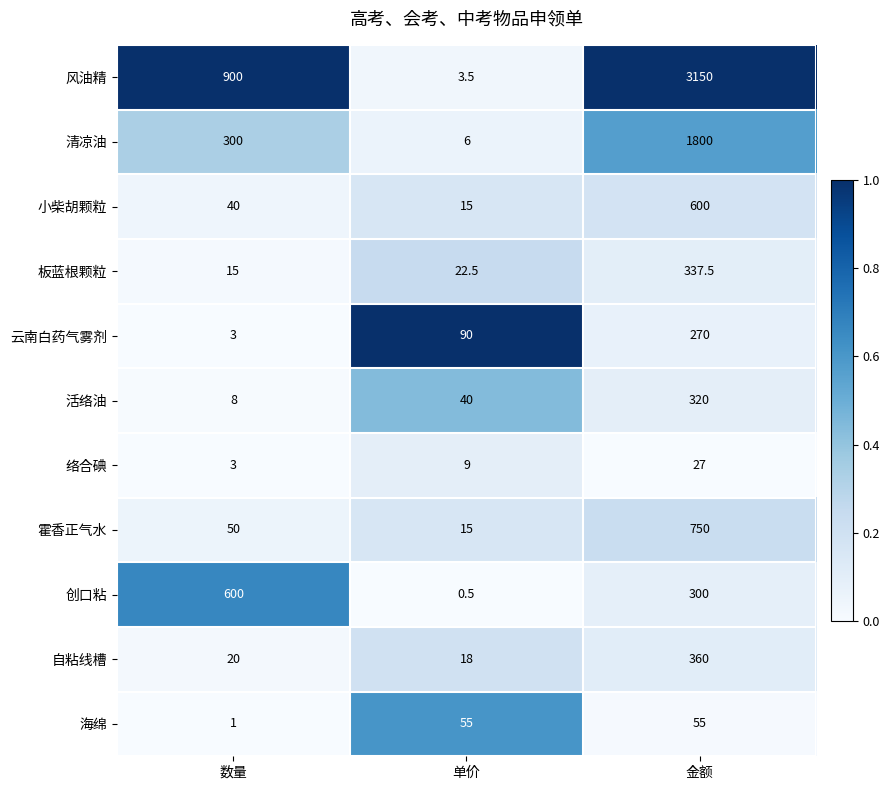

True or false: 清凉油 has a value of 821.8 at 金额.

False